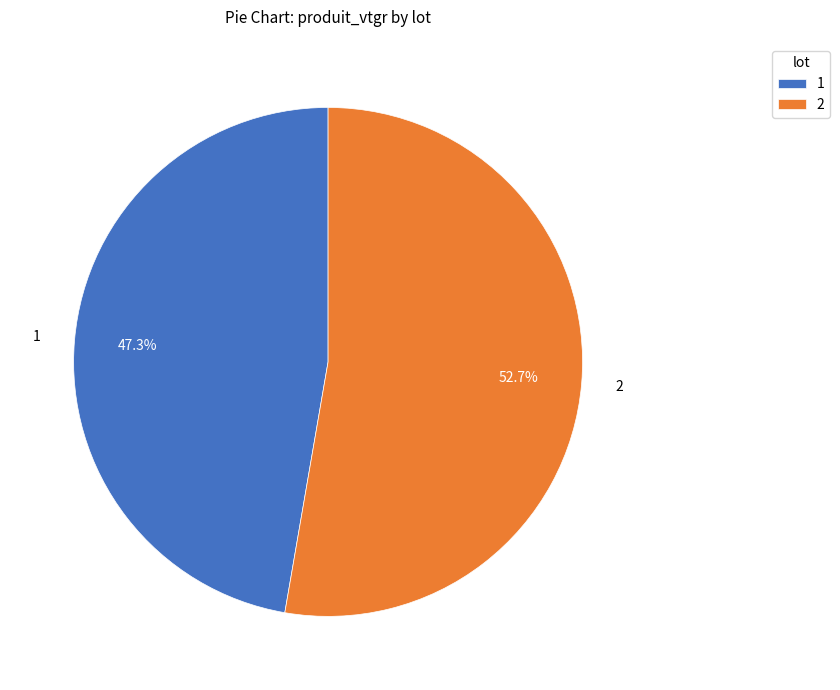

To the nearest percent, what is the difference between the largest and smallest slice percentages?

5%